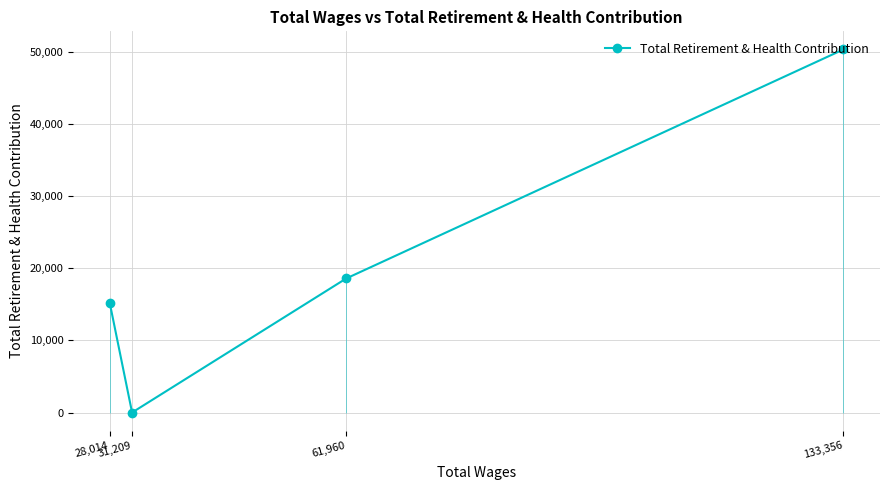

At which category does the data reach its first local valley?

31,209